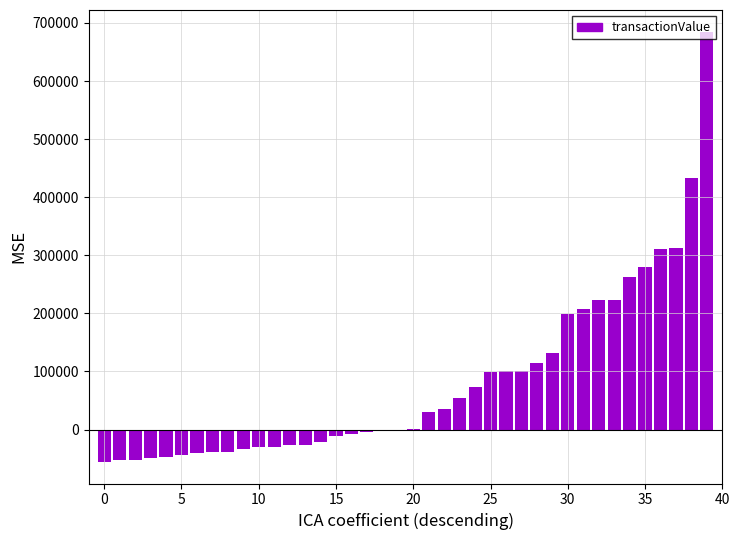

What is the sum of all values?

3263605